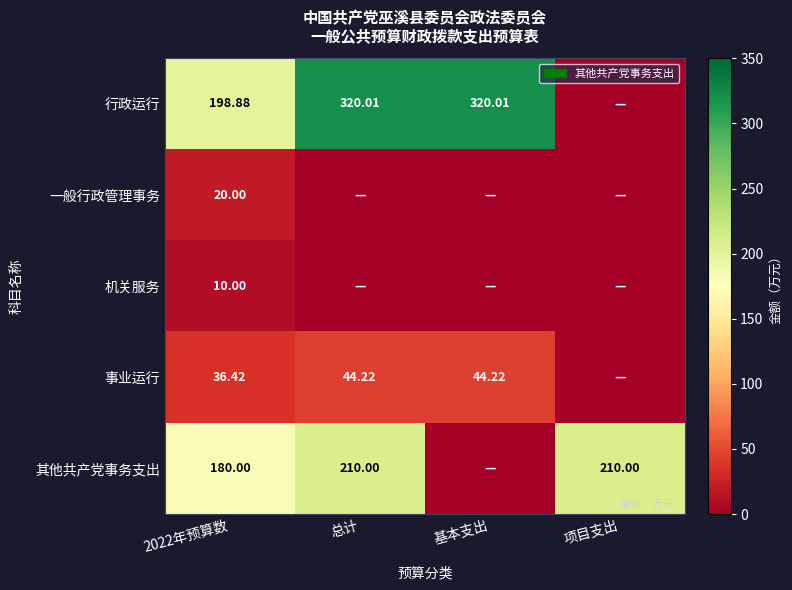

The 其他共产党事务支出 series shows 180.0 at 2022年预算数. True or false?

True